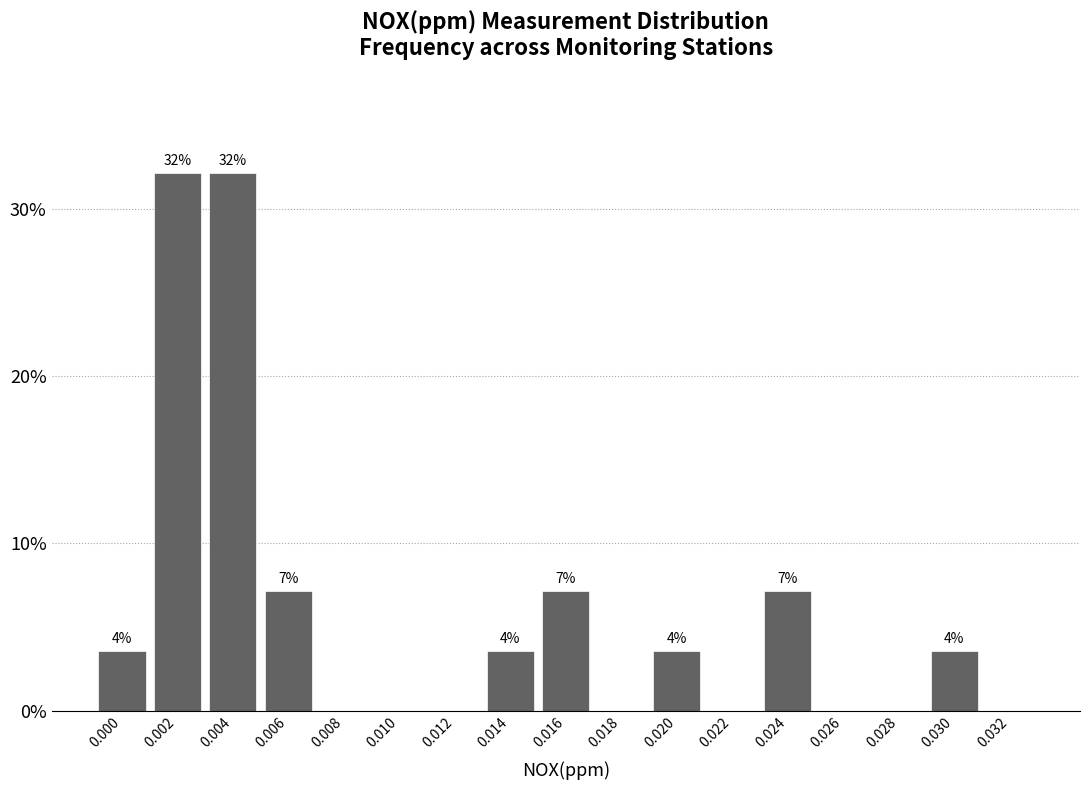

Are the bars horizontal?

No